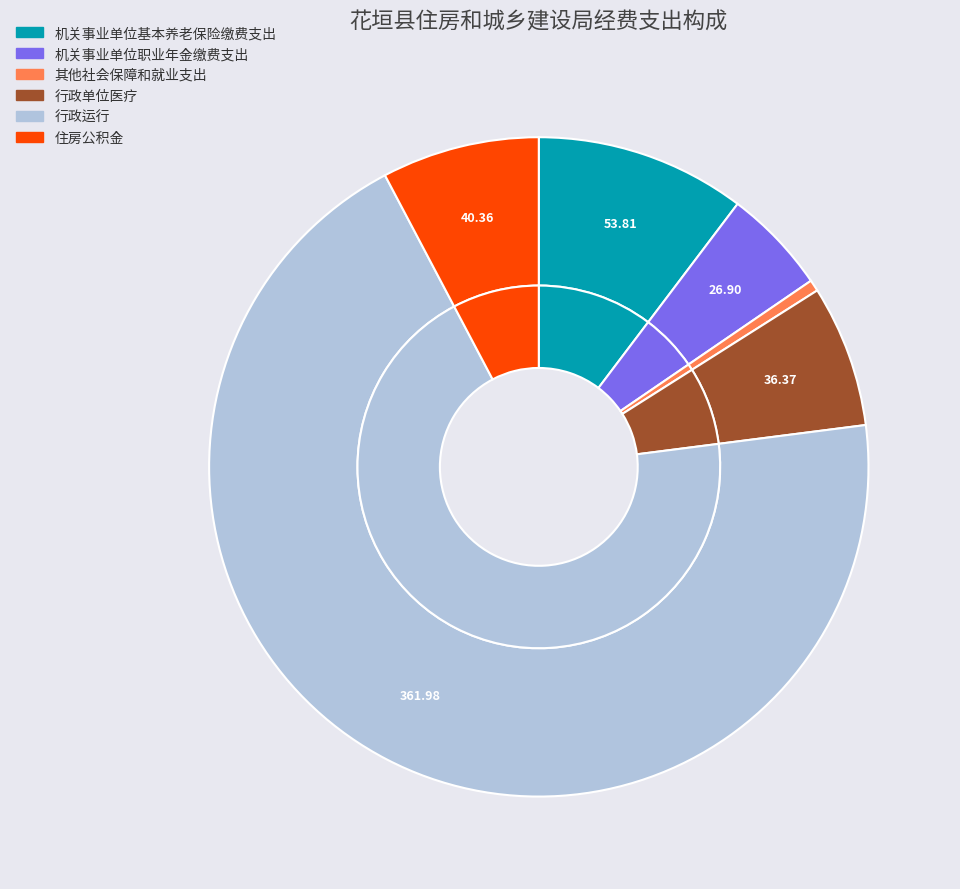

Count the number of slices in the pie.

6